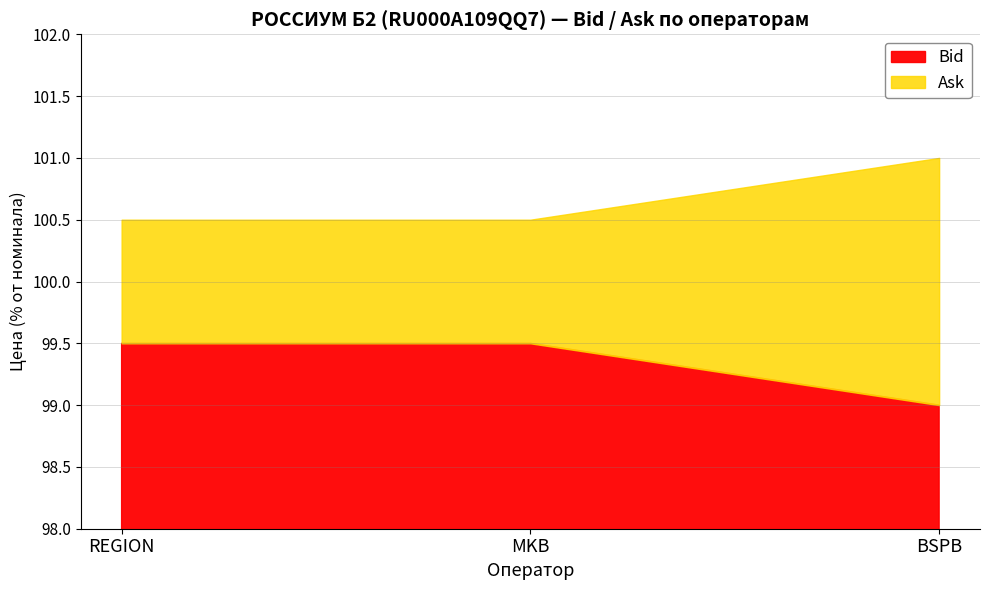

What is the label of the 2nd point from the left?

MKB